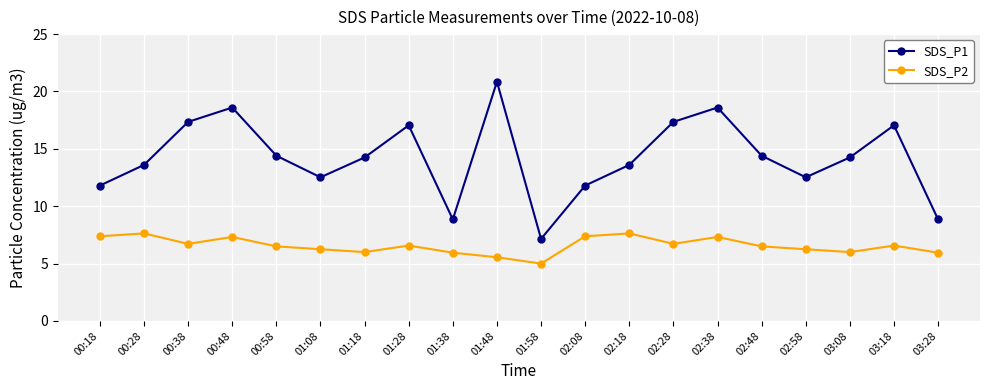

List the series in order of their peak value, lowest first.

SDS_P2, SDS_P1